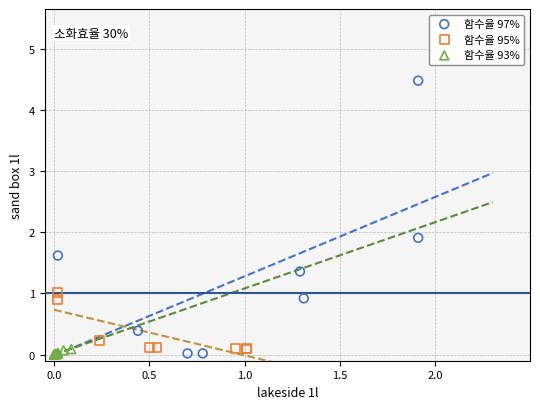

Which series contains the highest Y value?

함수율 97%